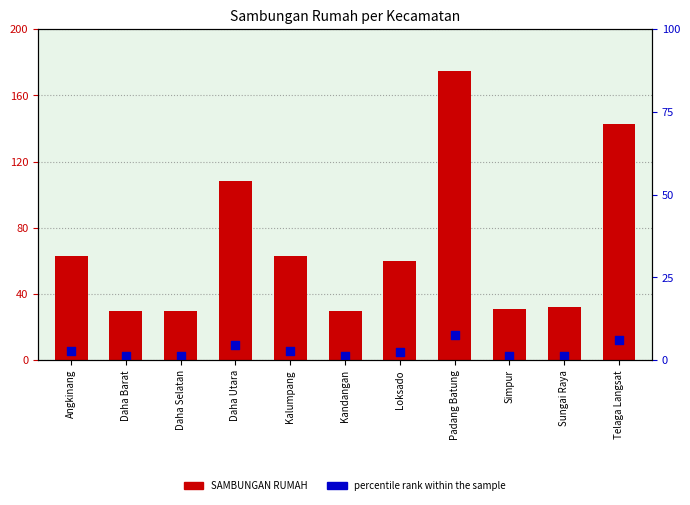

What is the total value across all series at Loksado?

65.1